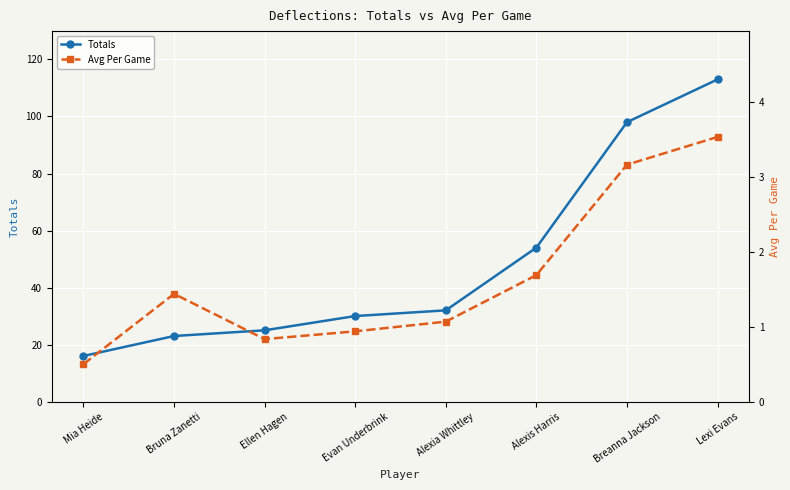

True or false: Avg Per Game and Totals cross at least once.

False